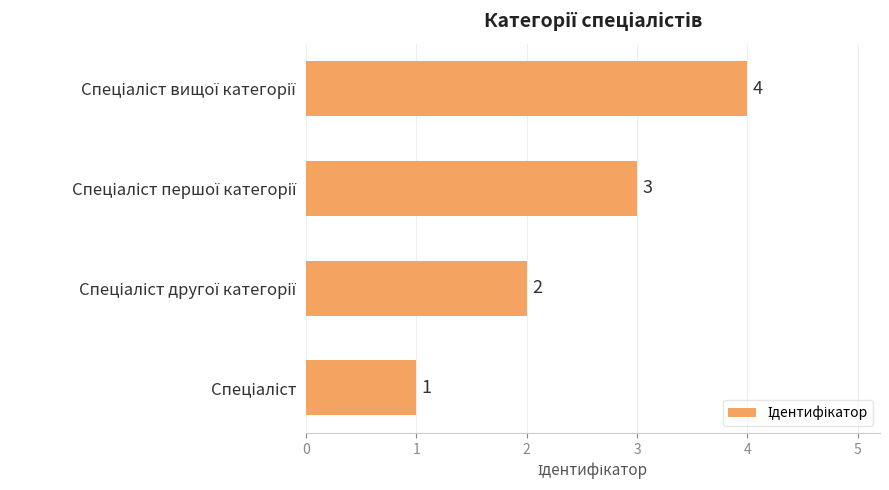

How many data points are less than 3?

2